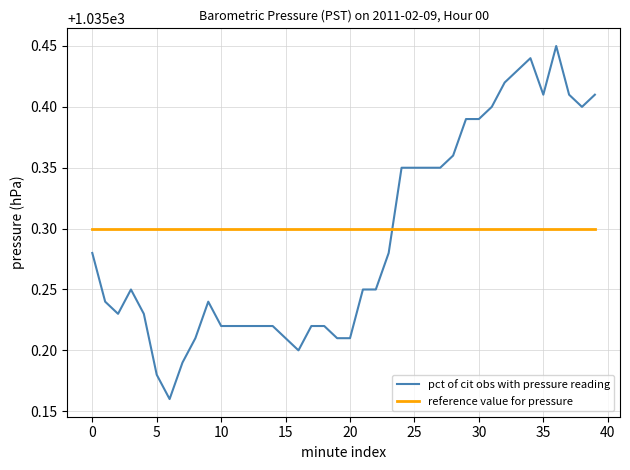

Which series has the largest range (max minus min)?

pct of cit obs with pressure reading